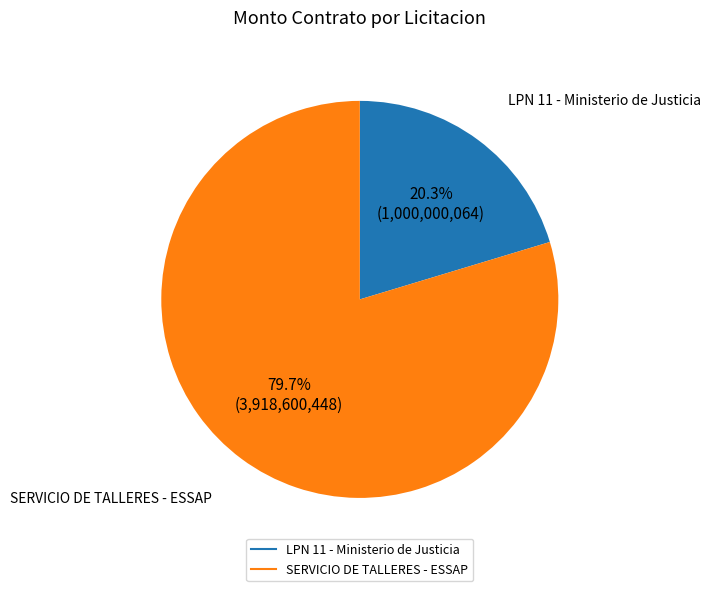

To the nearest percent, what percentage of the pie is SERVICIO DE TALLERES - ESSAP?

80%